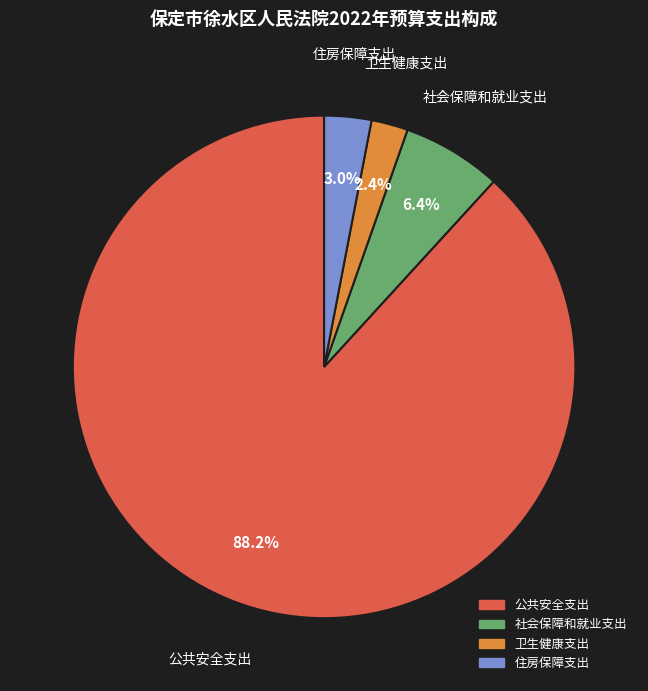

Between 公共安全支出 and 社会保障和就业支出, which is larger?

公共安全支出